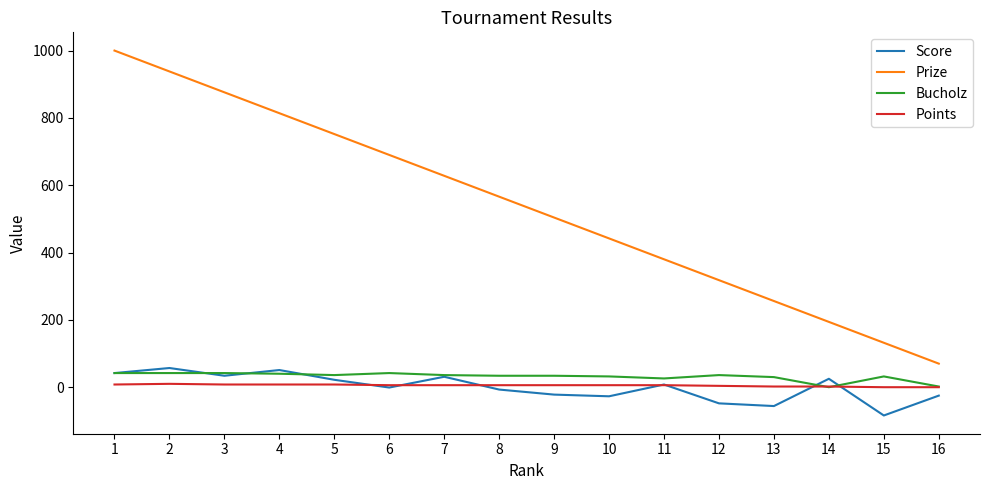

At which category is the sum across all series the highest?

1